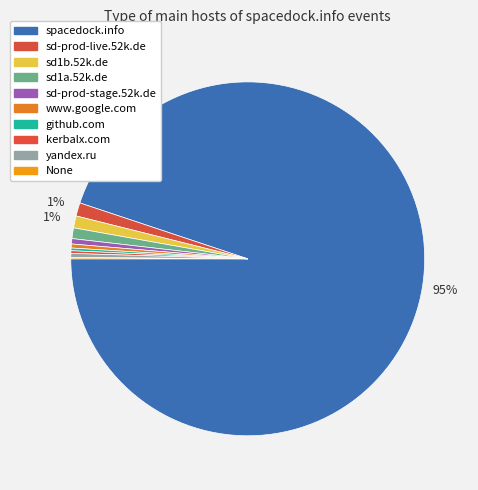

To the nearest percent, what is the combined percentage of sd-prod-stage.52k.de and yandex.ru?

1%